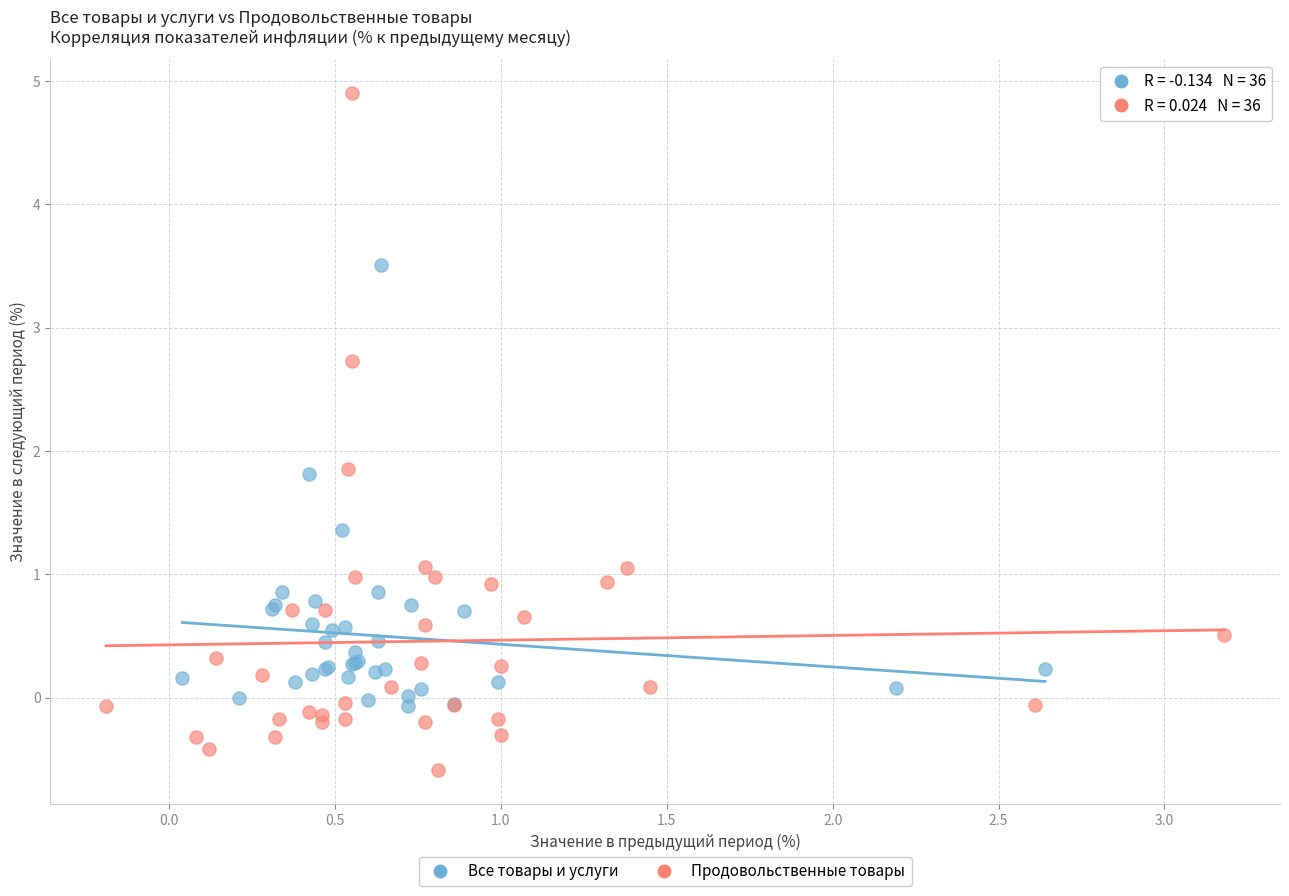

Which series reaches the minimum Y coordinate?

Продовольственные товары